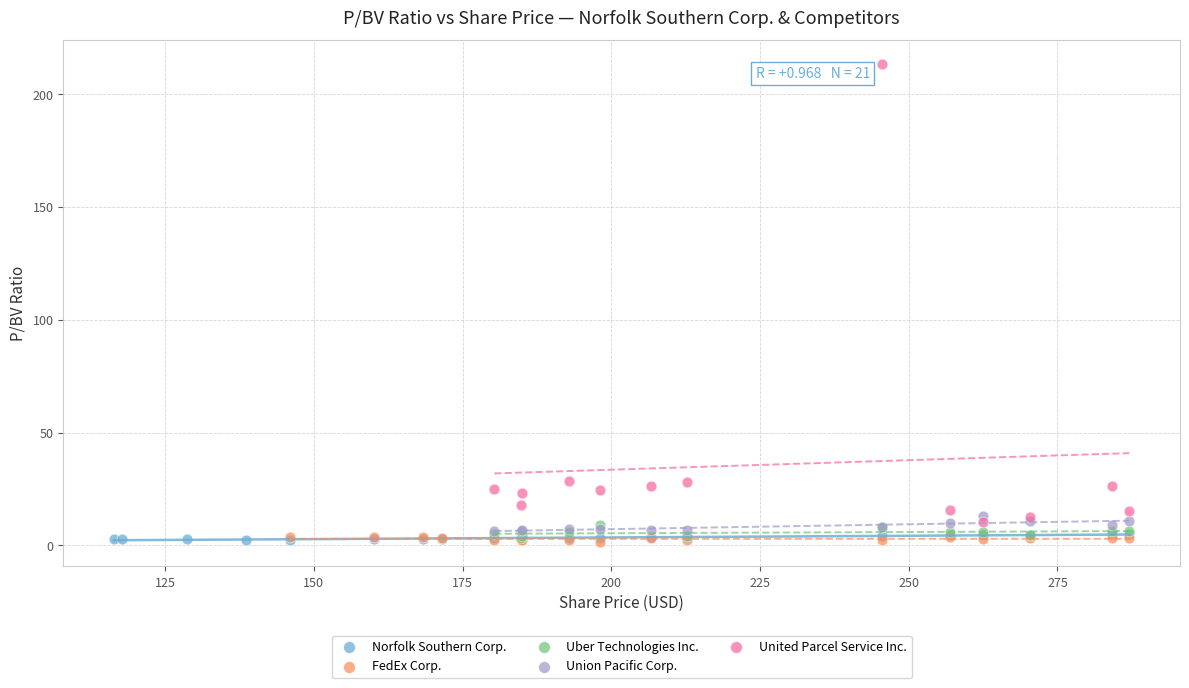

Which series has the largest Y range (max minus min)?

United Parcel Service Inc.